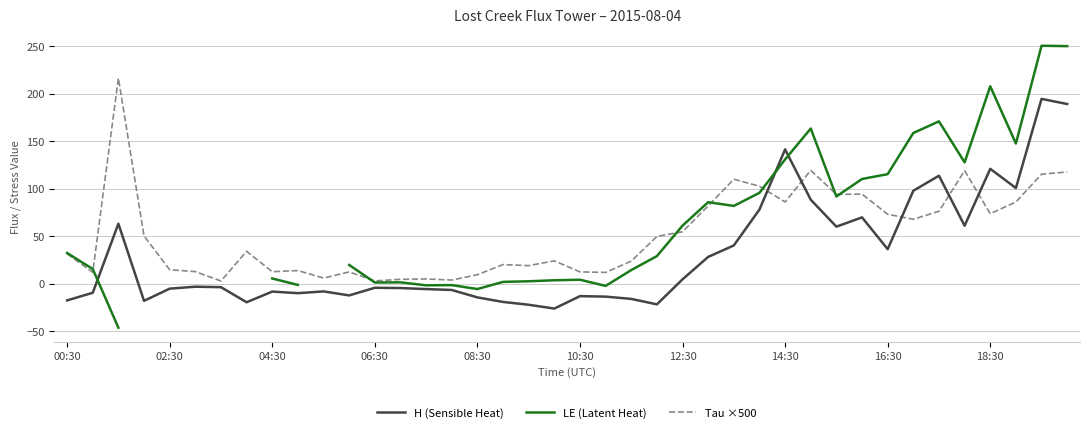

After their last crossing, which series has the higher values: Tau ×500 or H (Sensible Heat)?

H (Sensible Heat)